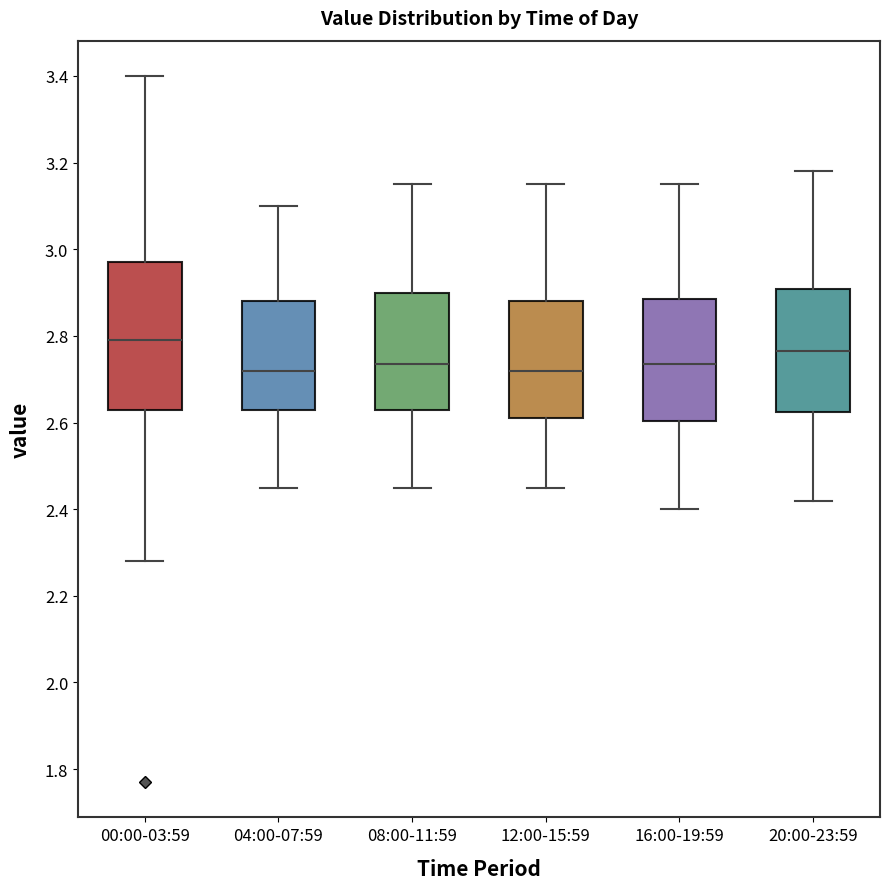

Where does the lower whisker of the box for 04:00-07:59 end on the y-axis? The values are not printed on the chart, so give them approximately, as read against the axis.

2.46